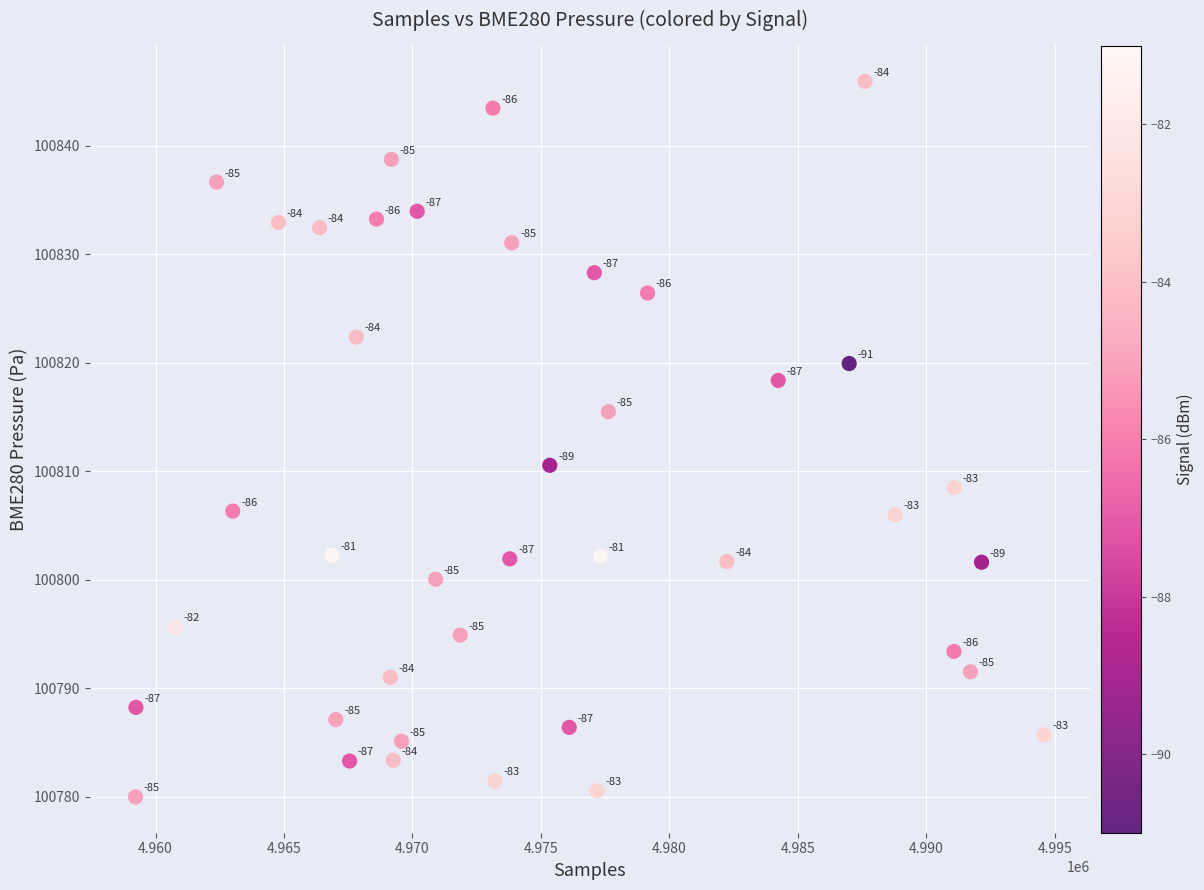

What Y value in the scatter plot is closest to 100812?

100810.6